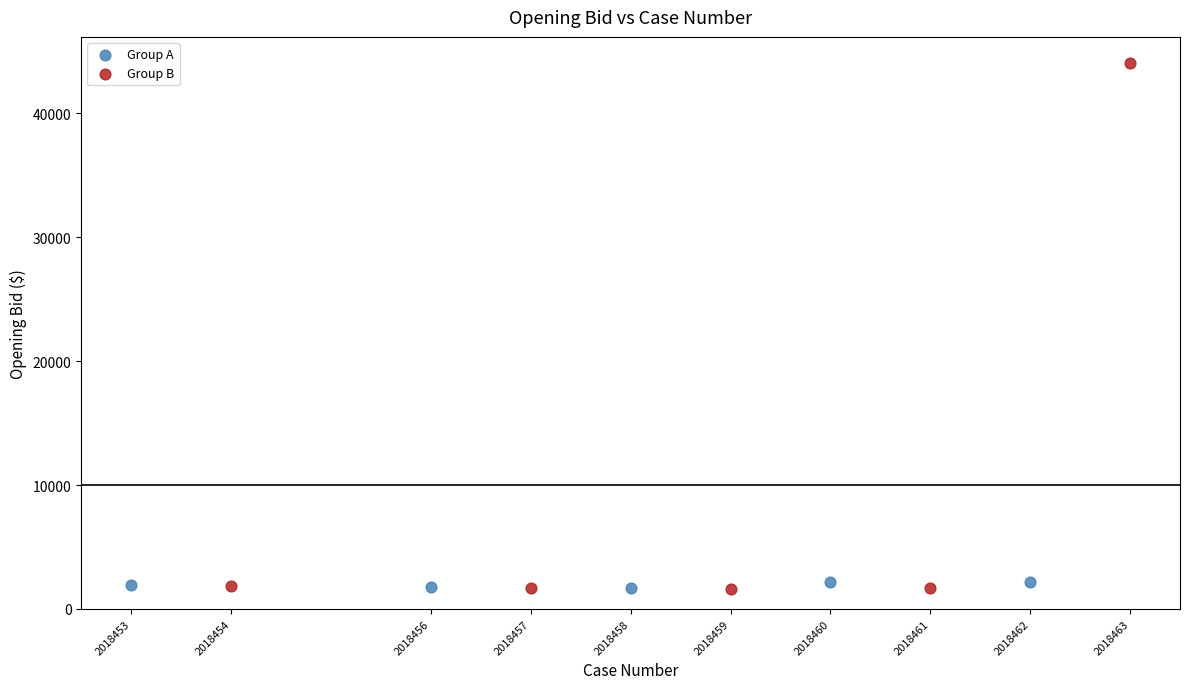

Which series contains the highest Y value?

Group B